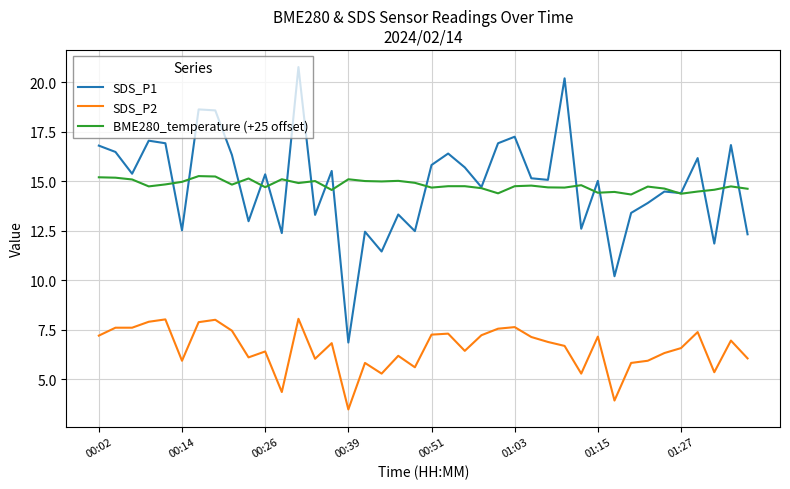

True or false: SDS_P1 has more than 2 interior local peaks.

True